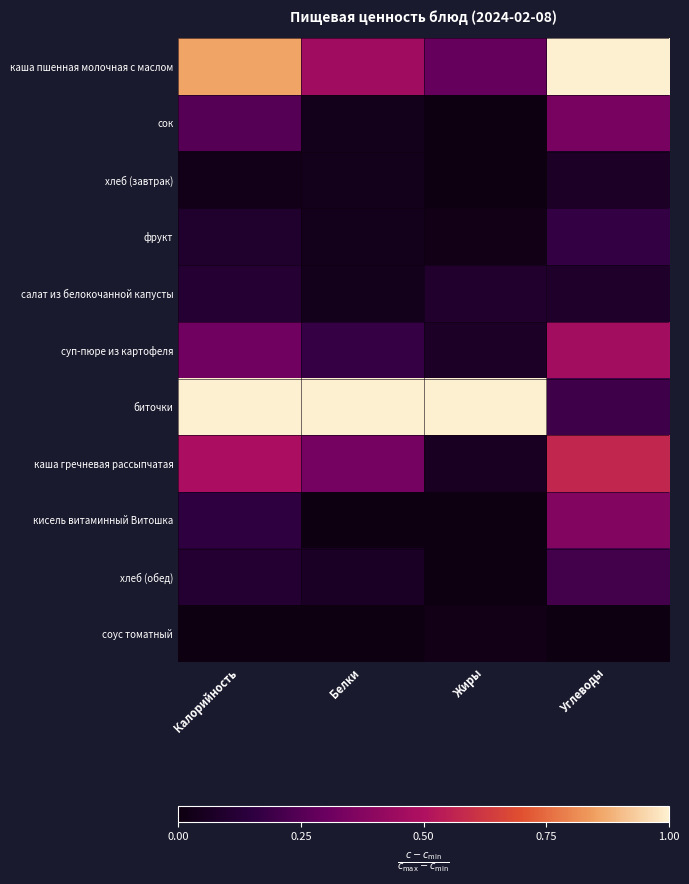

Reading left to right, extract all data points from this chart.

каша пшенная молочная с маслом: Калорийность=0.9	Белки=0.5	Жиры=0.3	Углеводы=1.0
сок: Калорийность=0.3	Белки=0.0	Жиры=0.0	Углеводы=0.3
хлеб (завтрак): Калорийность=0.0	Белки=0.0	Жиры=0.0	Углеводы=0.1
фрукт: Калорийность=0.1	Белки=0.0	Жиры=0.0	Углеводы=0.2
салат из белокочанной капусты: Калорийность=0.1	Белки=0.0	Жиры=0.1	Углеводы=0.1
суп-пюре из картофеля: Калорийность=0.3	Белки=0.2	Жиры=0.1	Углеводы=0.5
биточки: Калорийность=1.0	Белки=1.0	Жиры=1.0	Углеводы=0.2
каша гречневая рассыпчатая: Калорийность=0.5	Белки=0.3	Жиры=0.1	Углеводы=0.6
кисель витаминный Витошка: Калорийность=0.2	Белки=0.0	Жиры=0.0	Углеводы=0.4
хлеб (обед): Калорийность=0.1	Белки=0.1	Жиры=0.0	Углеводы=0.2
соус томатный: Калорийность=0.0	Белки=0.0	Жиры=0.0	Углеводы=0.0